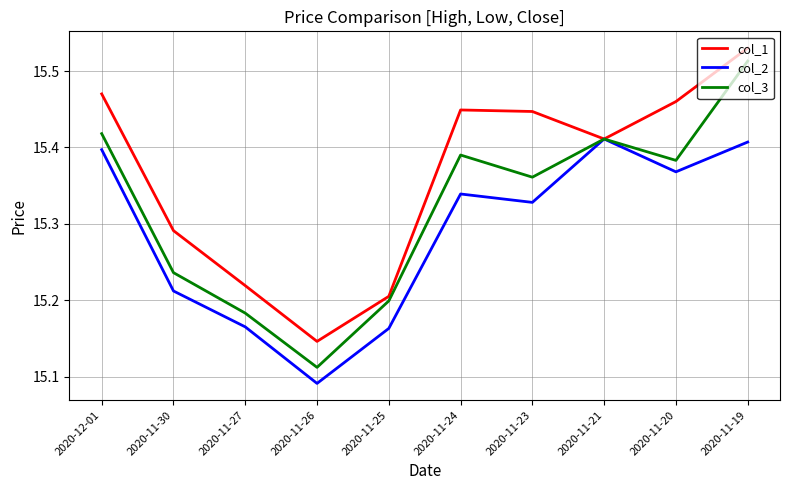

At which label does col_1 reach its minimum?

2020-11-26